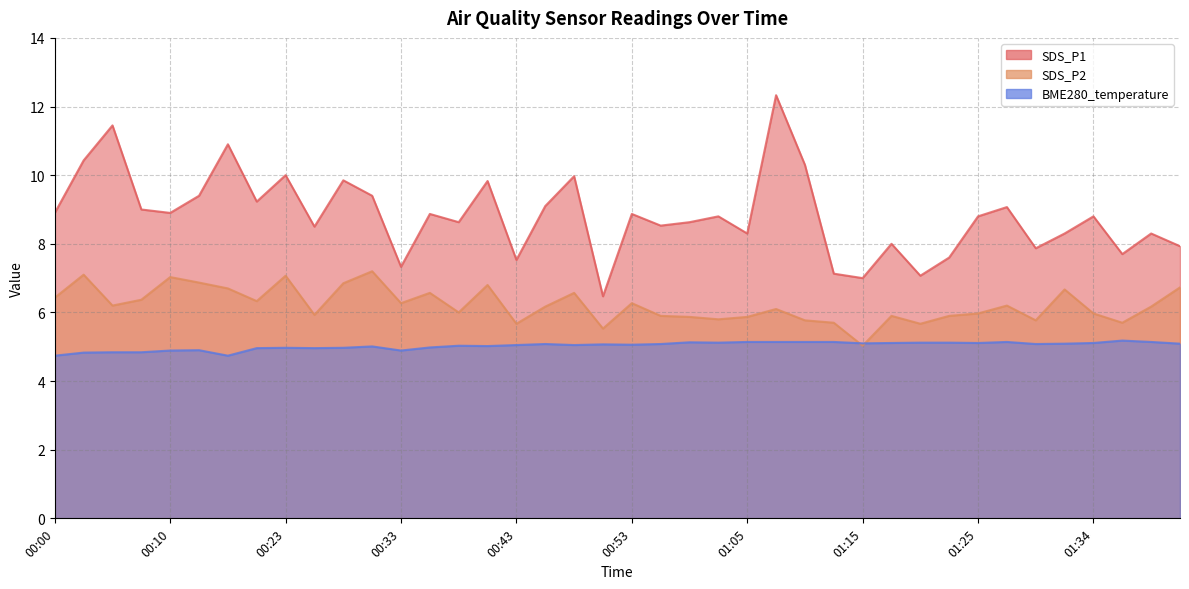

True or false: SDS_P1 and BME280_temperature intersect in this chart.

False